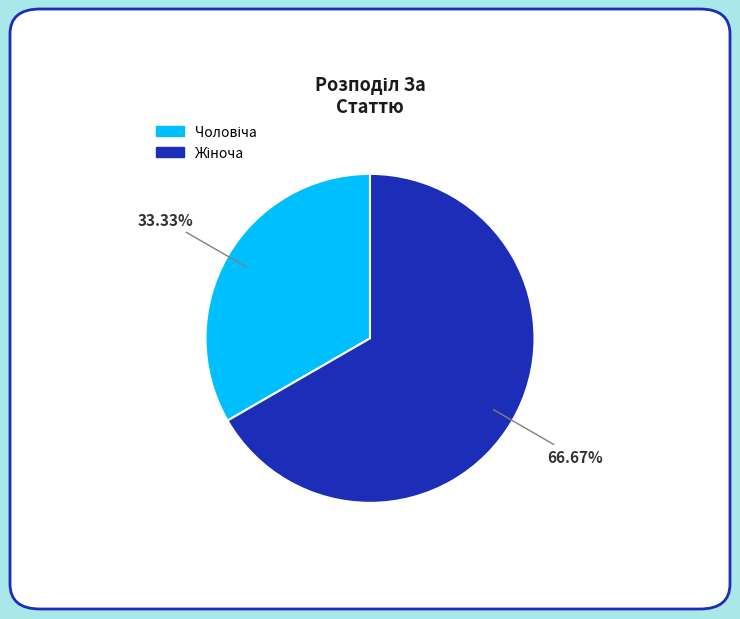

Does any single category account for the majority?

Yes